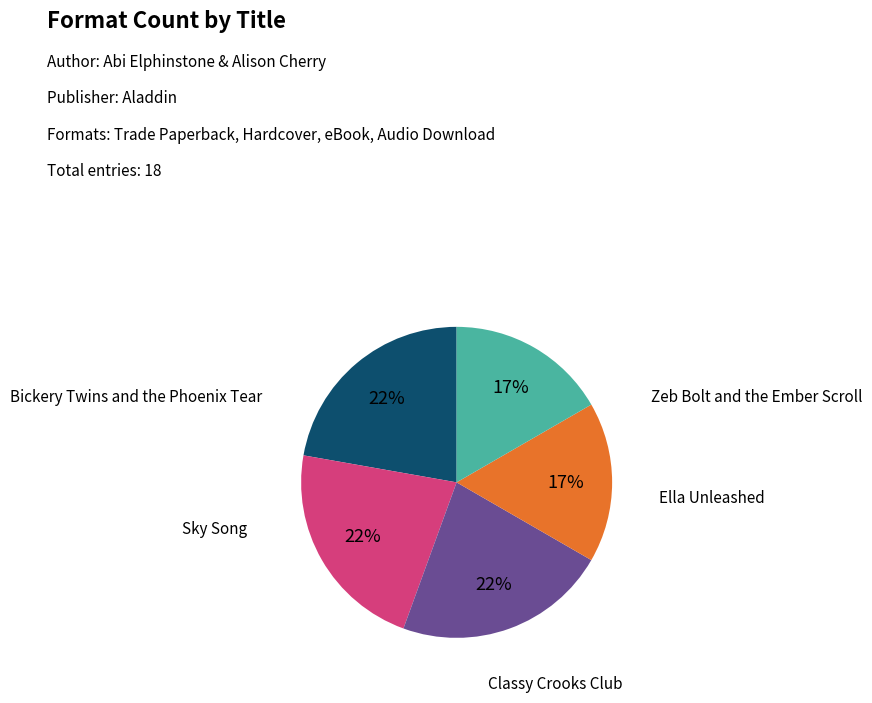

Is there a majority slice in this chart?

No